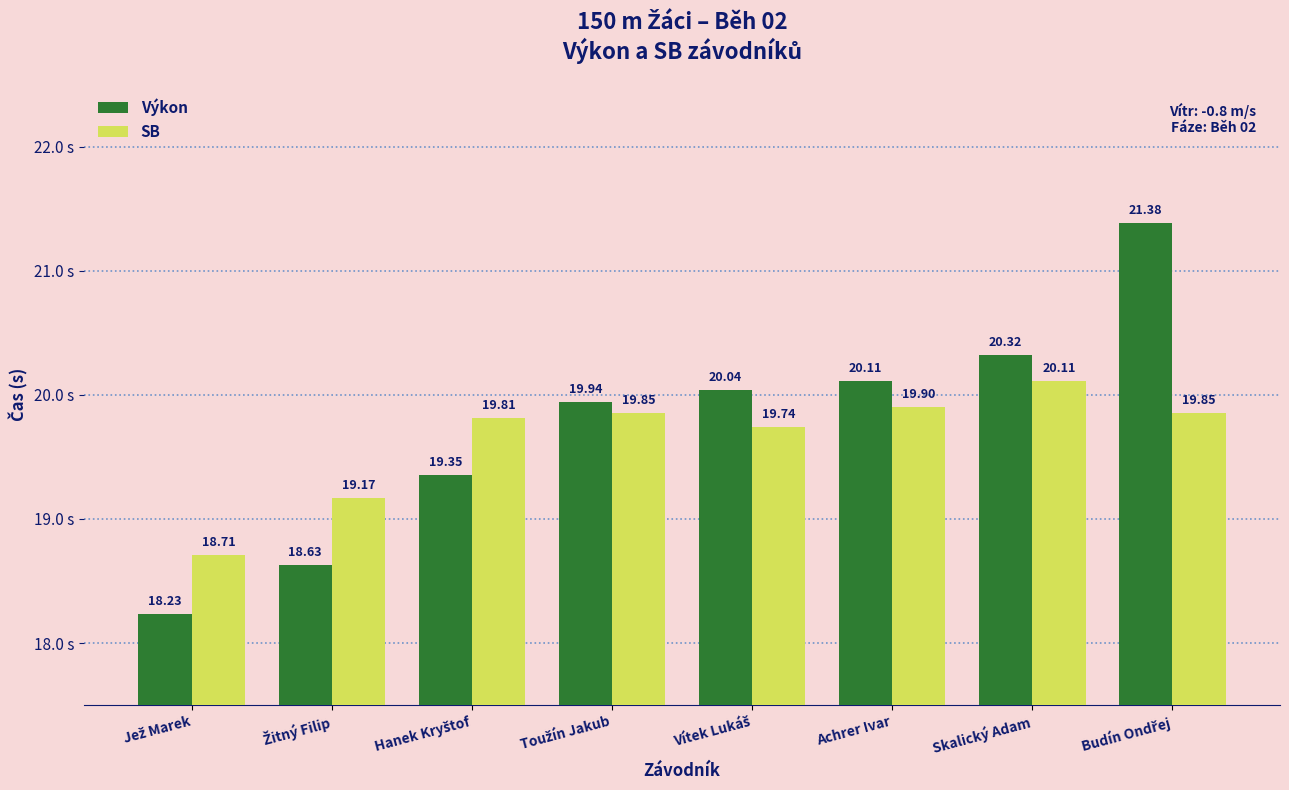

How many bars are there in each group?

2